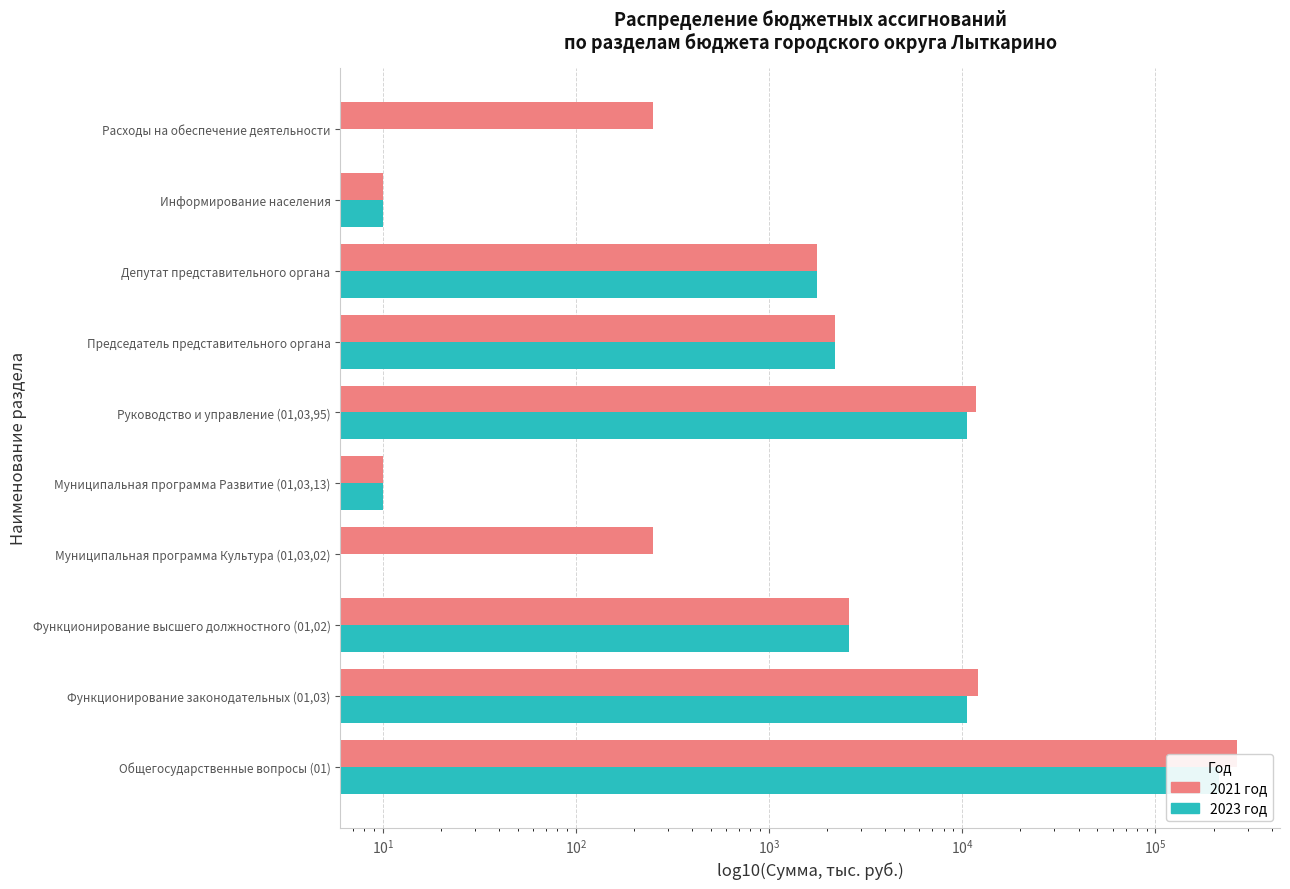

What is the greatest value displayed?

265378.4